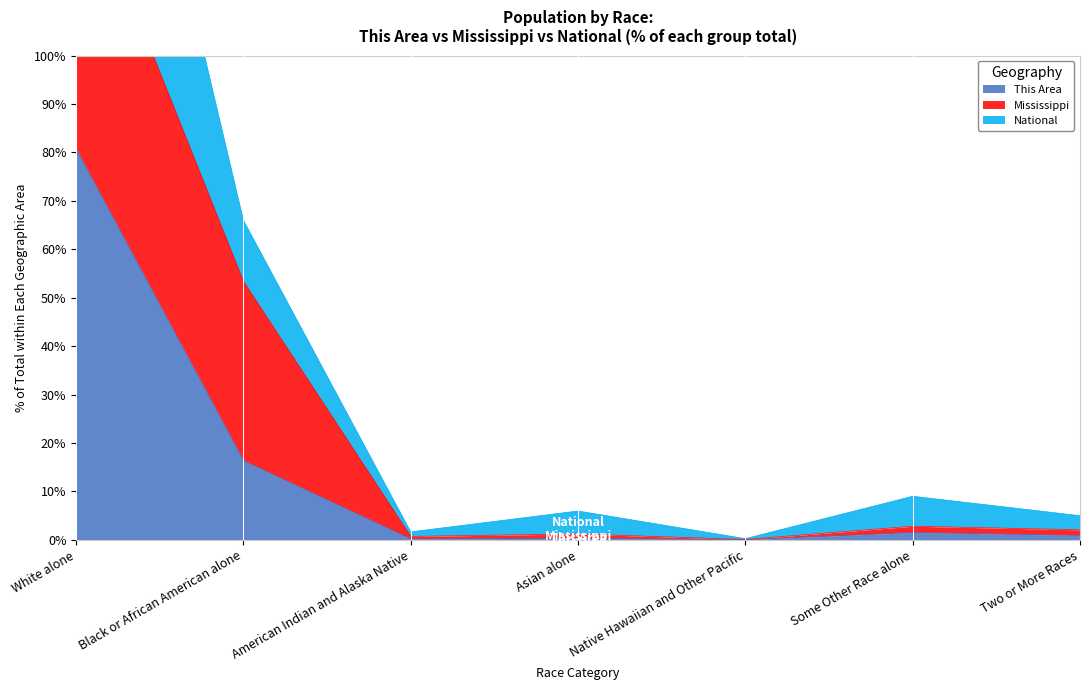

What is the approximate value of National at Asian alone?

5.9